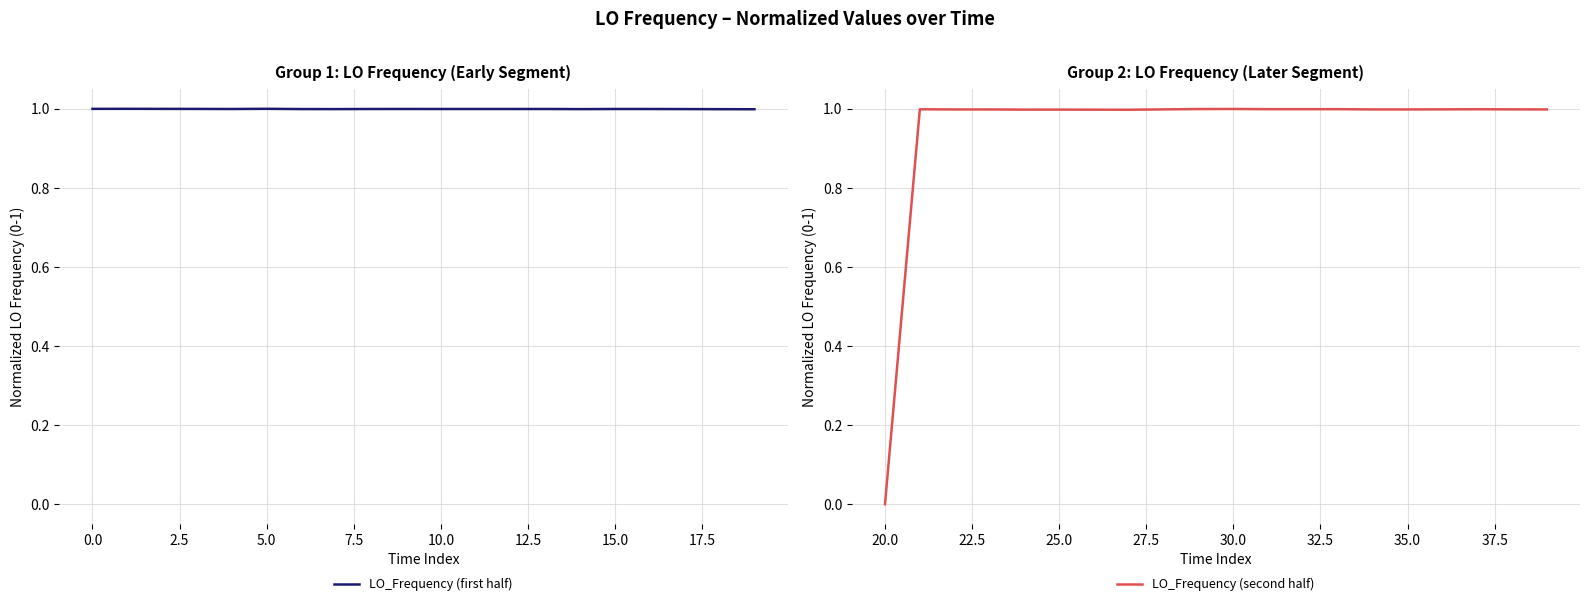

Where is LO_Frequency (second half) nearest to the value 0?

20.0